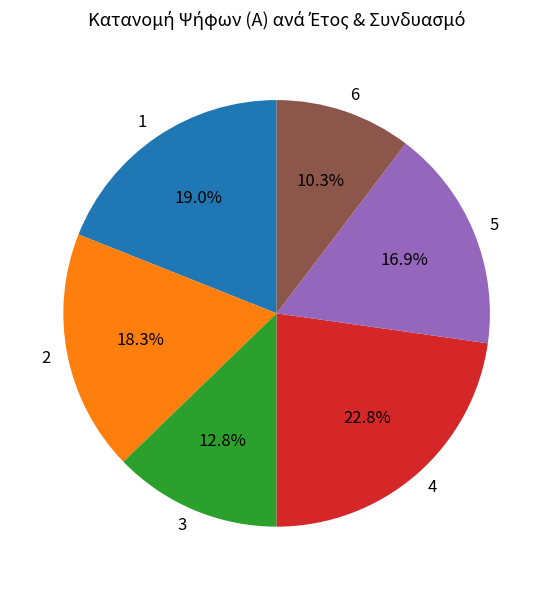

Rank the categories by value from lowest to highest.

6, 3, 5, 2, 1, 4